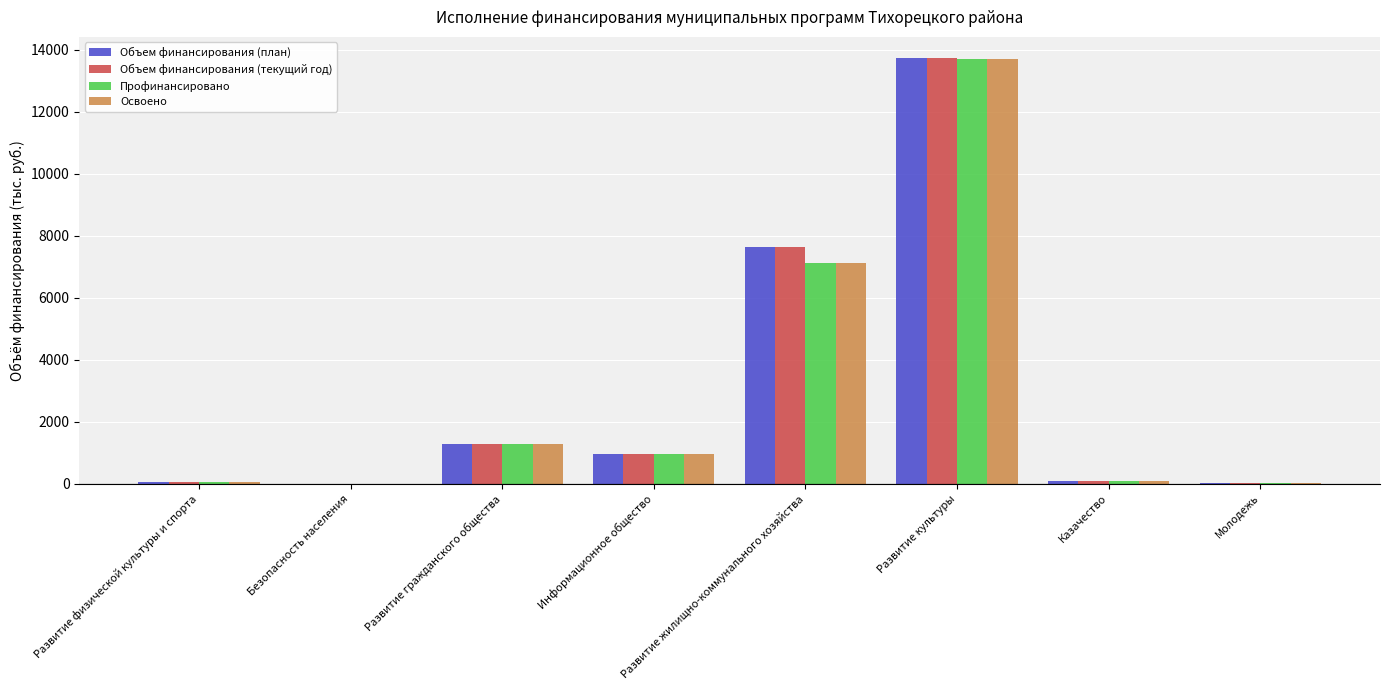

At which category is the sum across all series the highest?

Развитие культуры